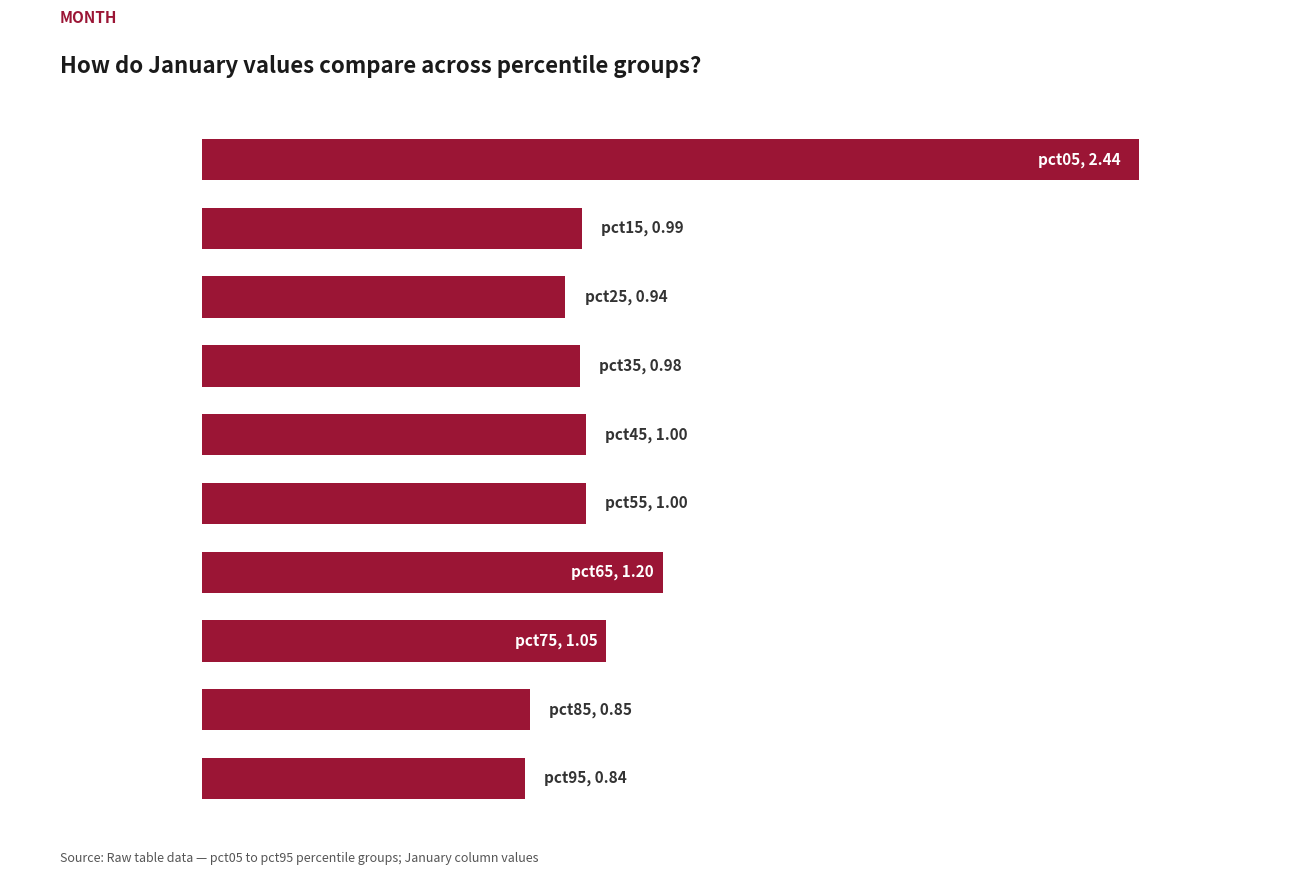

List the labels in order of value, smallest first.

9, 8, 2, 3, 1, 4, 5, 7, 6, 0